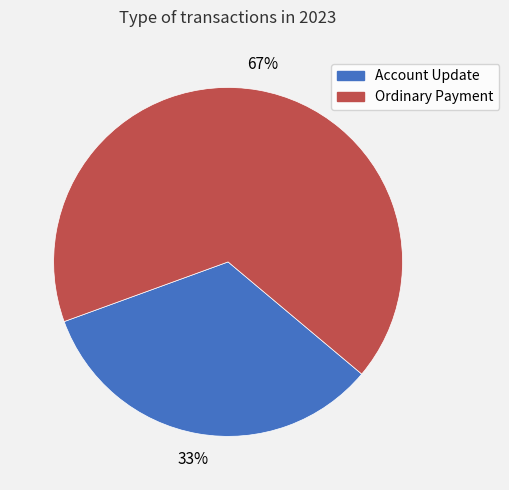

Do Account Update and Ordinary Payment together represent more than half of the pie?

Yes